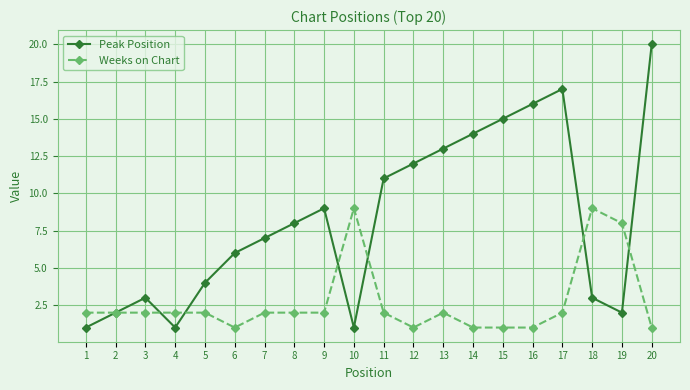

Reading left to right, transcribe all the data shown in this chart.

Peak Position: 1	2	3	1	4	6	7	8	9	1	11	12	13	14	15	16	17	3	2	20
Weeks on Chart: 2	2	2	2	2	1	2	2	2	9	2	1	2	1	1	1	2	9	8	1